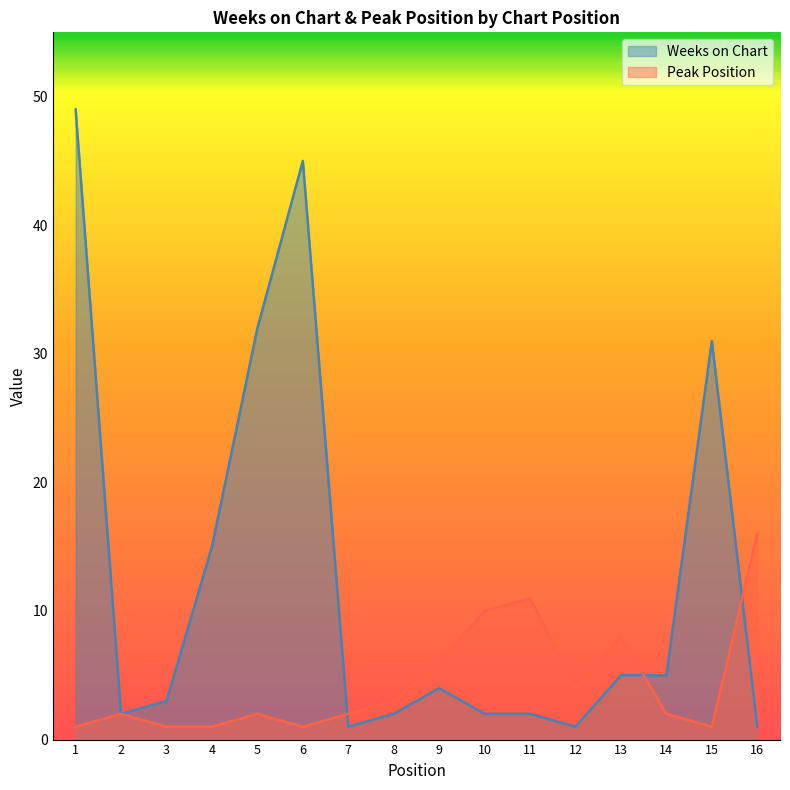

Reading left to right, list all the values displayed in this chart.

Weeks on Chart: 1=49	2=2	3=3	4=15	5=32	6=45	7=1	8=2	9=4	10=2	11=2	12=1	13=5	14=5	15=31	16=1
Peak Position: 1=1	2=2	3=1	4=1	5=2	6=1	7=2	8=3	9=6	10=10	11=11	12=4	13=8	14=2	15=1	16=16